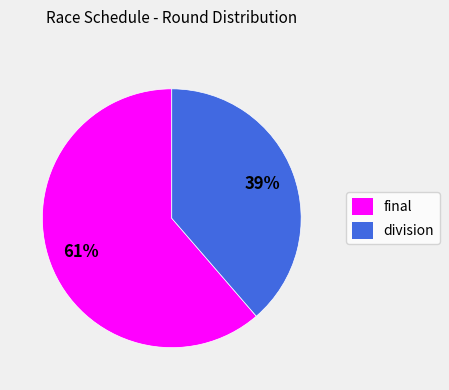

What is the largest slice in the pie chart?

final